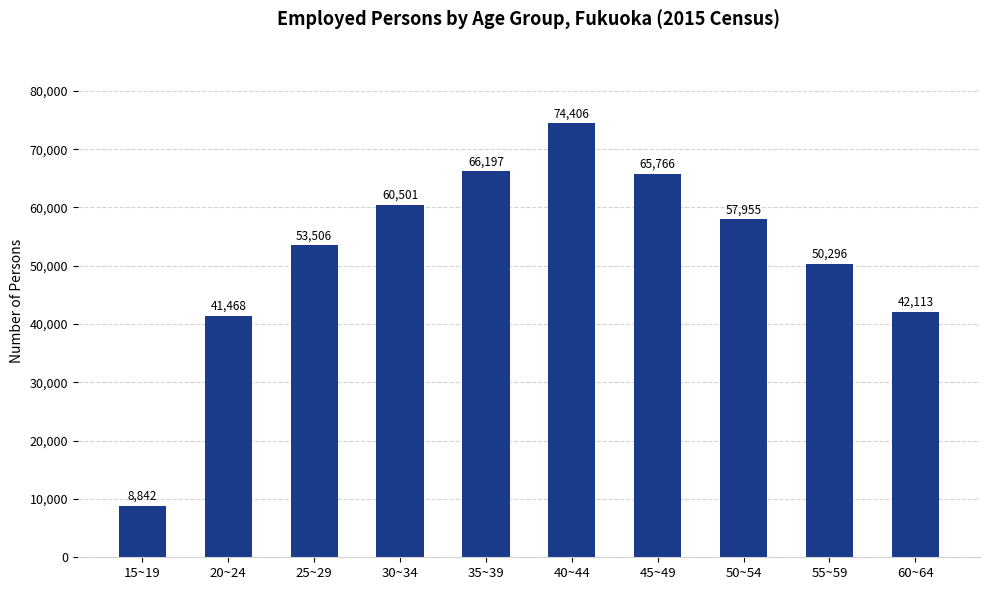

At which category does the chart reach its minimum across all series?

15~19